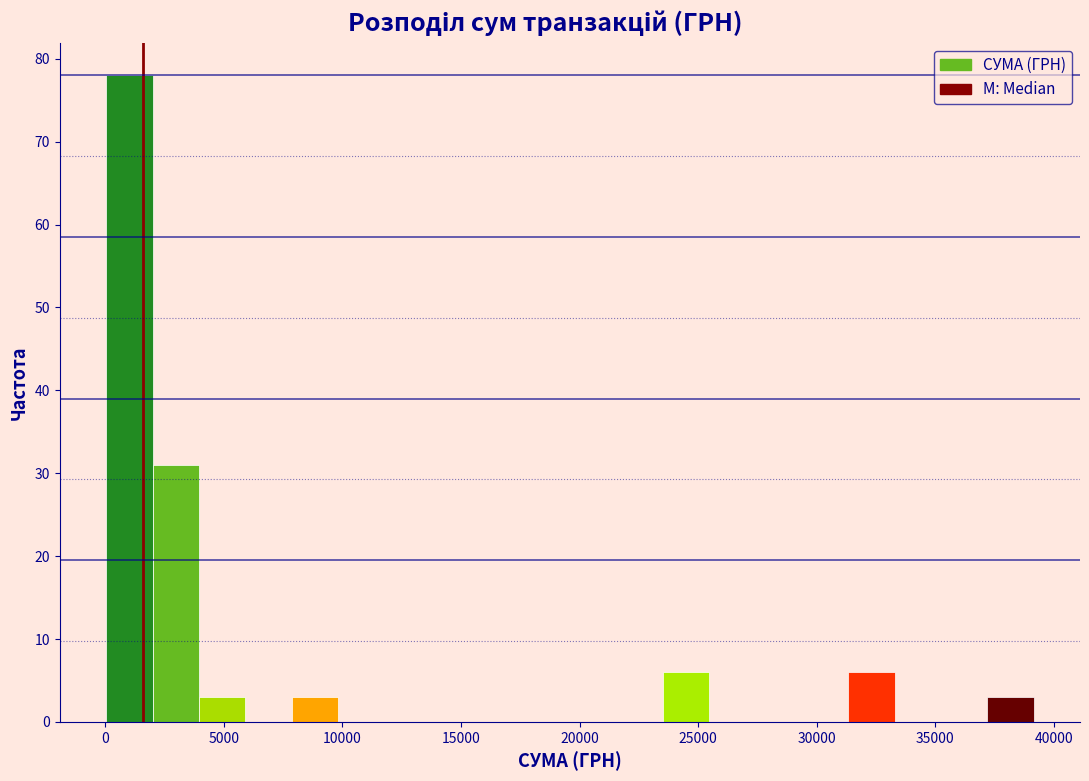

Around what value on the x-axis is the tallest bar? Give the approximate position of its centre, as read against the axis.

1000